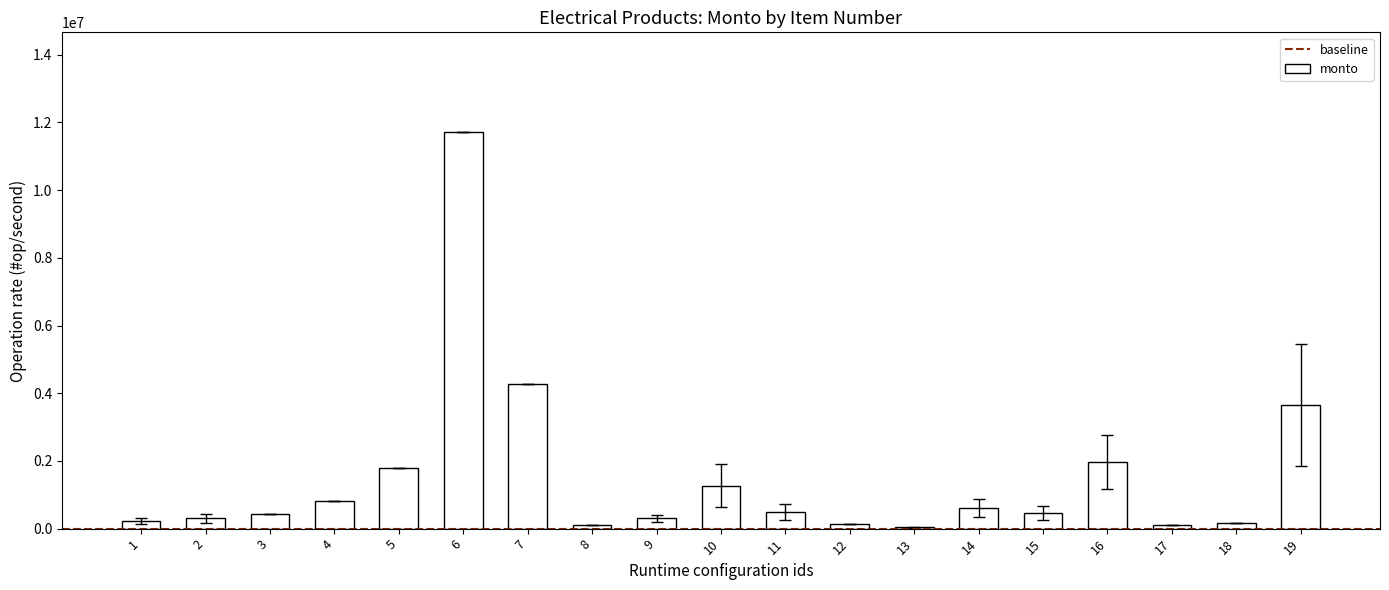

What is the greatest value displayed?

11730480